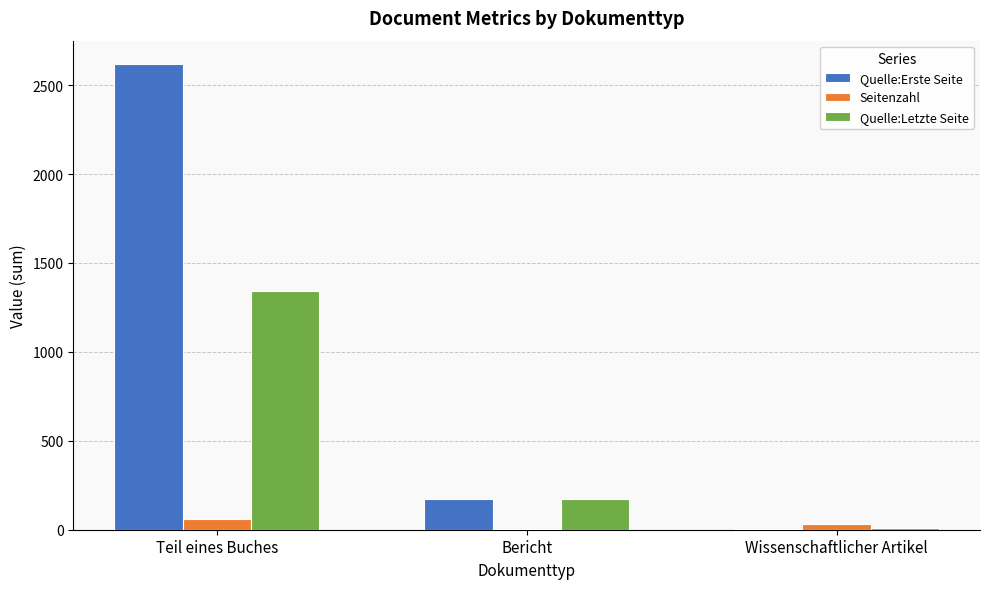

Which series changed the most between Teil eines Buches and Bericht?

Quelle:Erste Seite